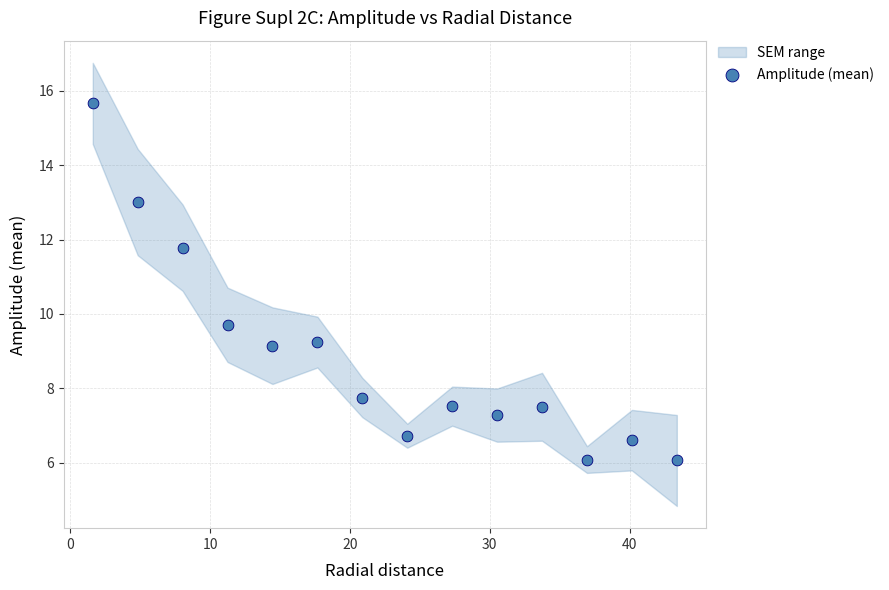

What Y value in the scatter plot is closest to 10?

9.7